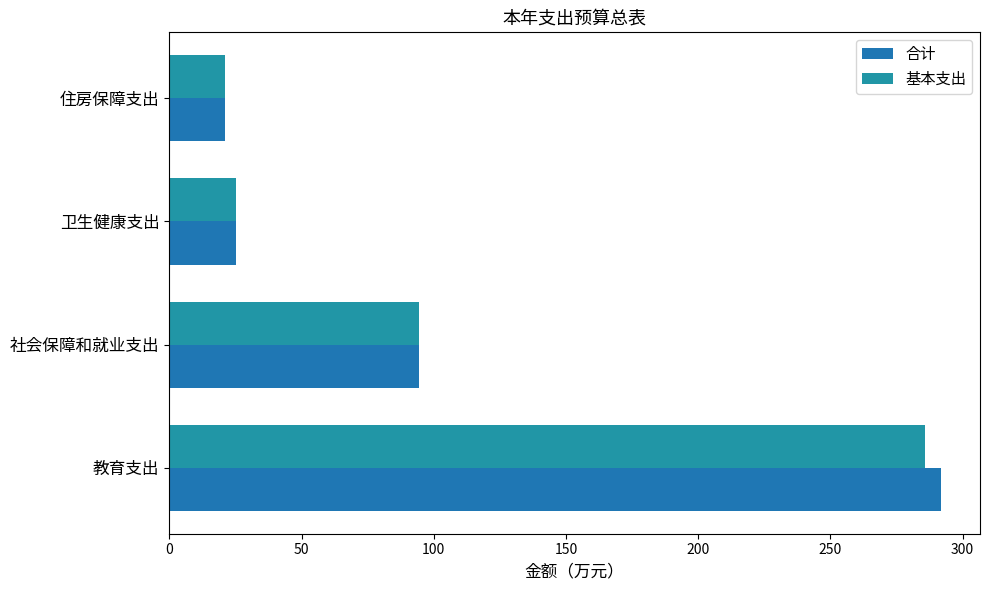

Count the number of data series in this chart.

2